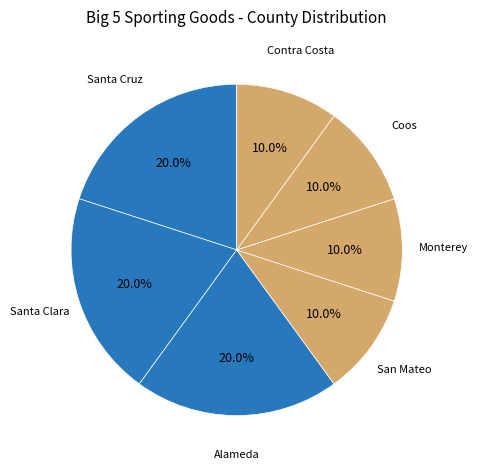

Count the number of slices in the pie.

7